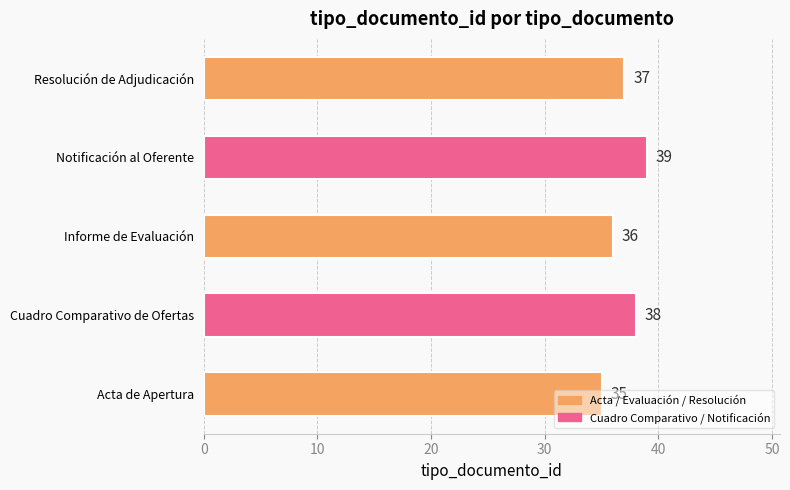

At which category does the chart reach its peak across all series?

Notificación al Oferente